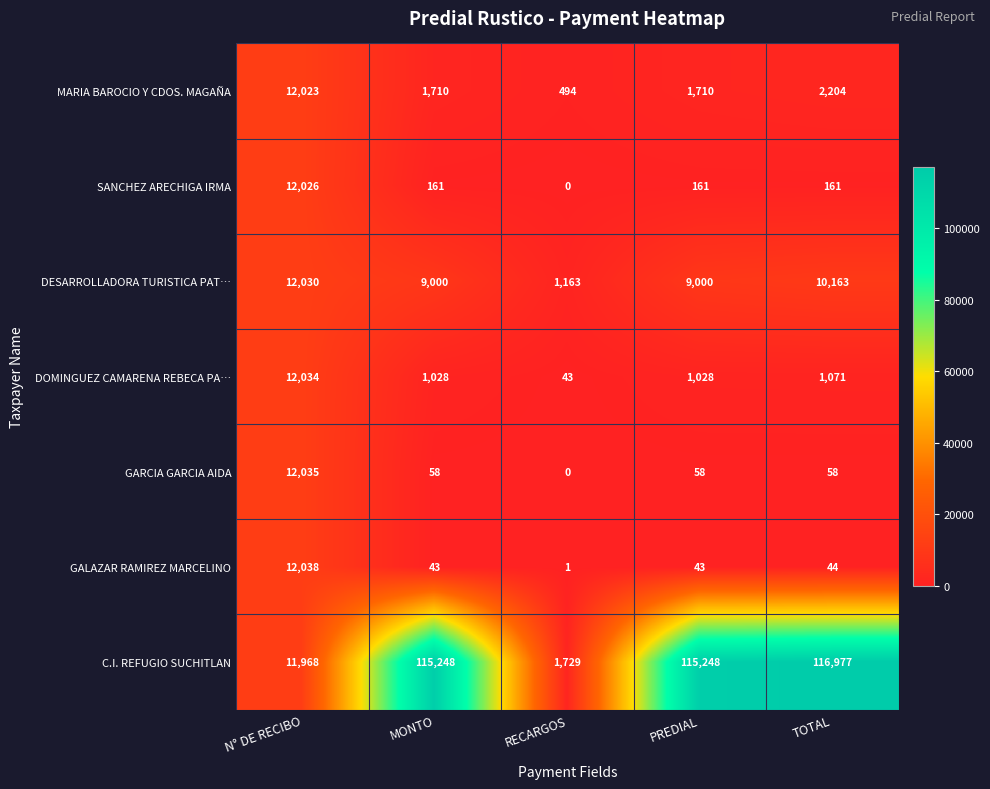

True or false: DOMINGUEZ CAMARENA REBECA PA… has a value of 1028 at MONTO.

True